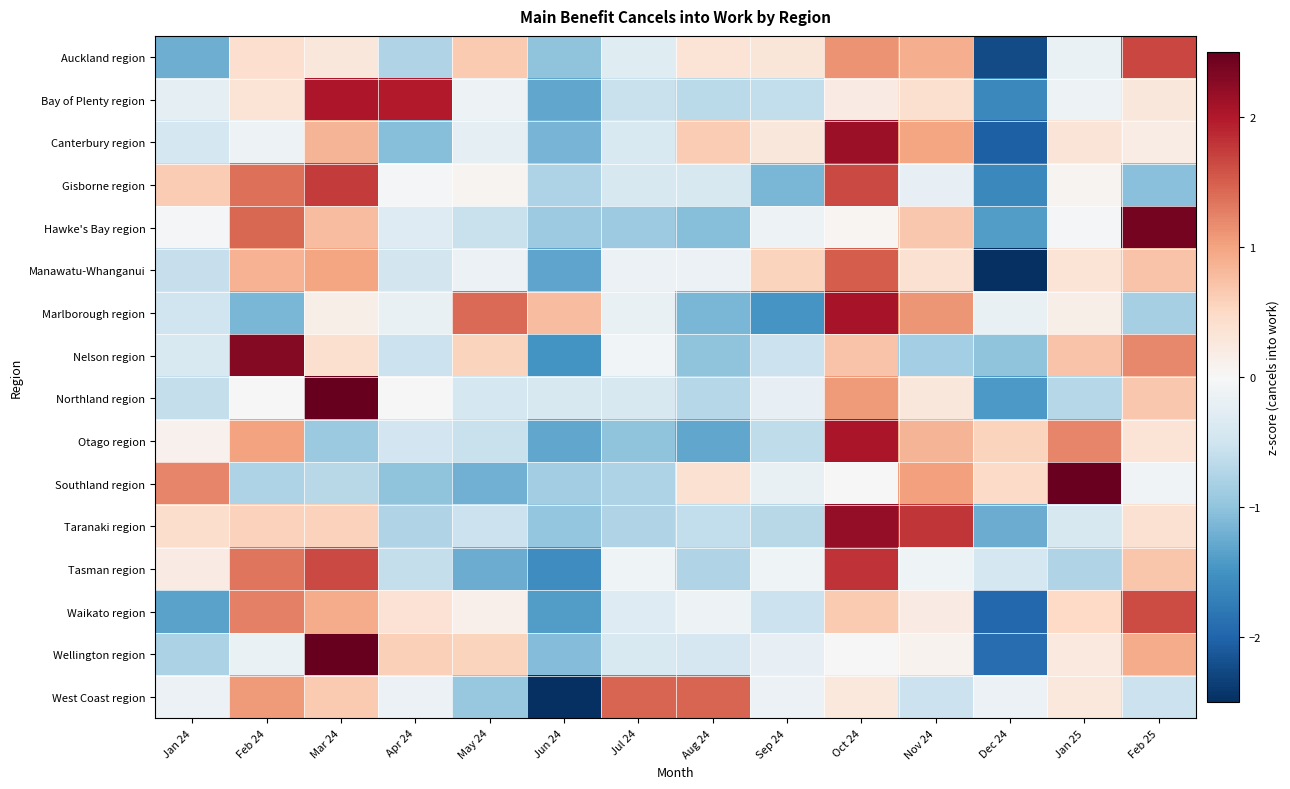

What is the spread (max minus min) of values at May 24?

2.7